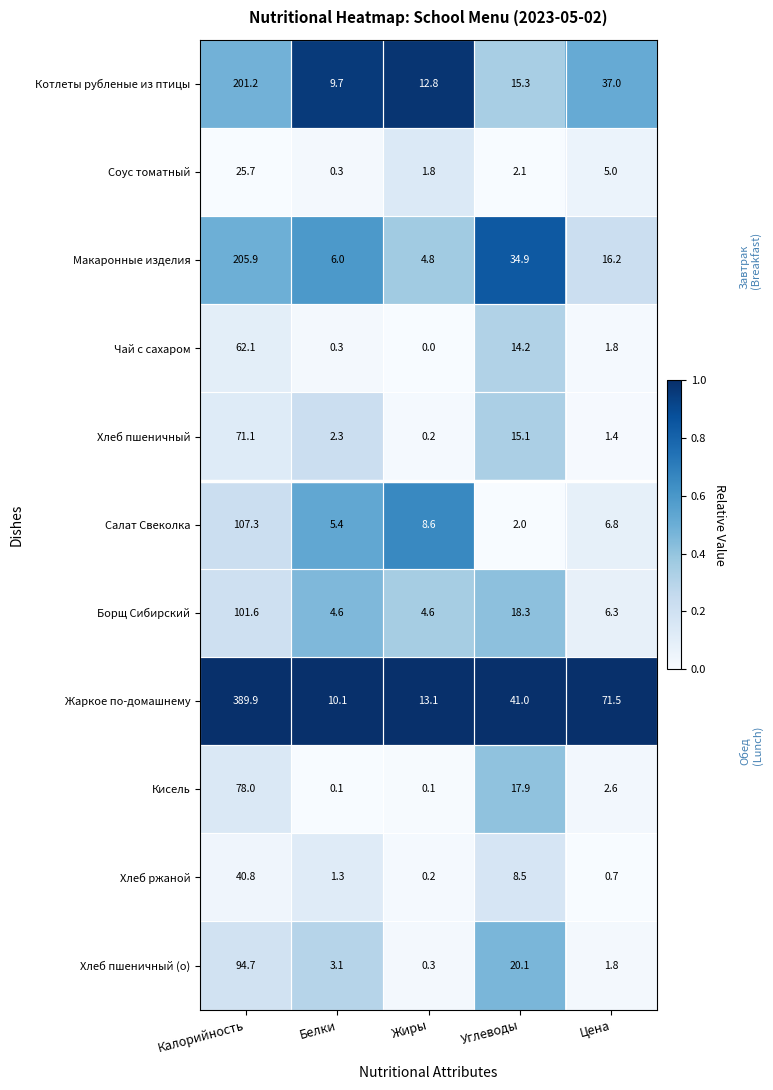

Which series has the largest total across all categories?

Жаркое по-домашнему